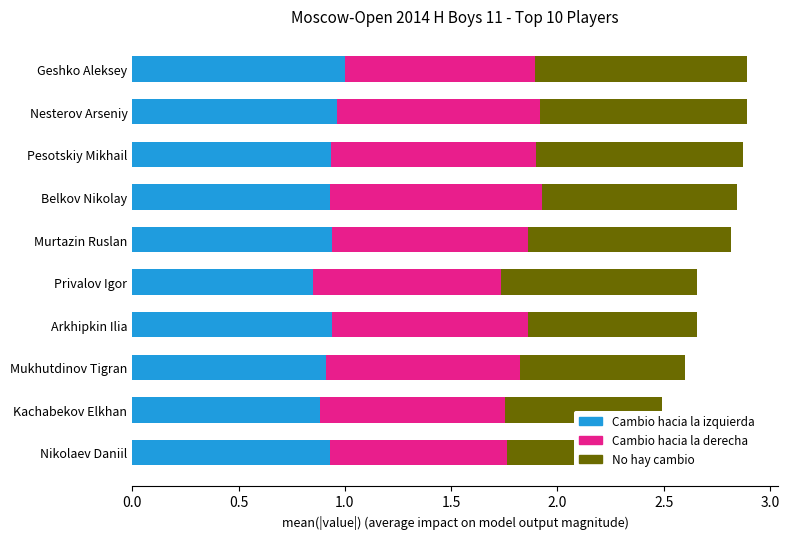

What is the spread (max minus min) of values at Arkhipkin Ilia?

0.1